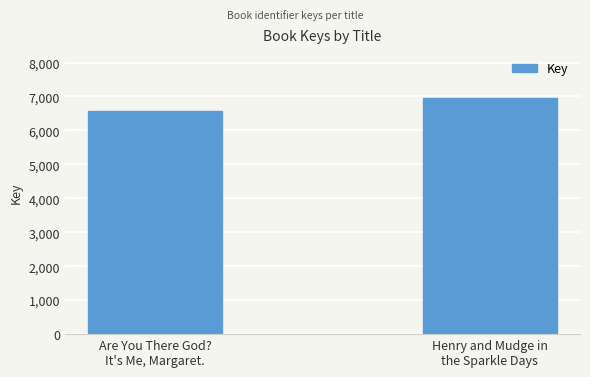

What is the minimum value shown in the chart?

6576